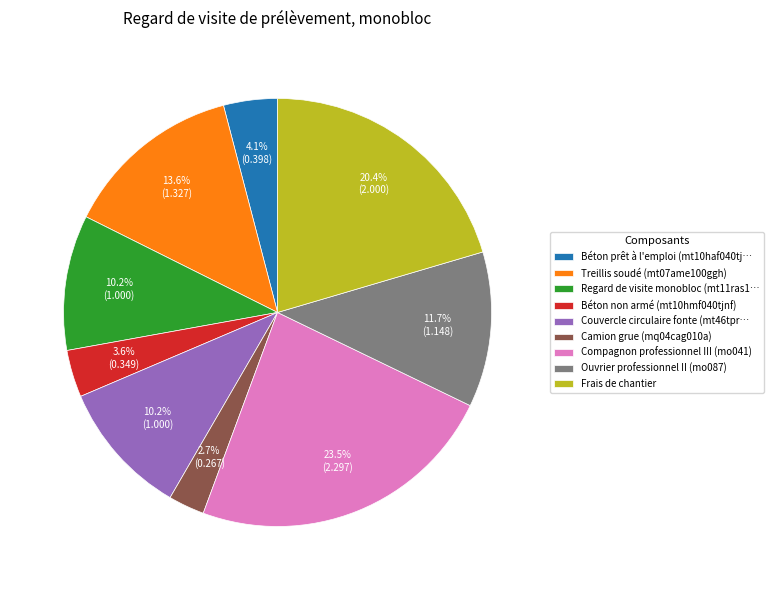

To the nearest percent, what is the difference between the Compagnon professionnel III (mo041) and Camion grue (mq04cag010a) slice percentages?

21%